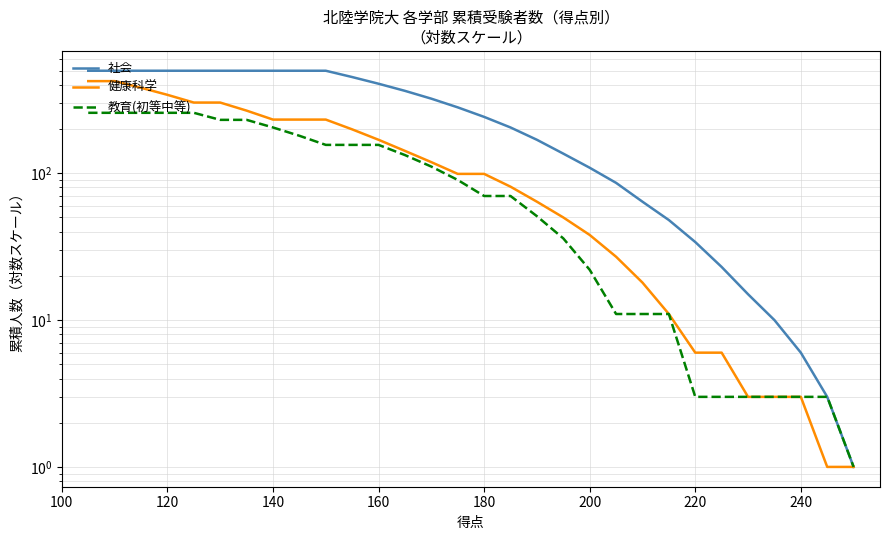

How many values in the 教育(初等中等) series are below 90?

15